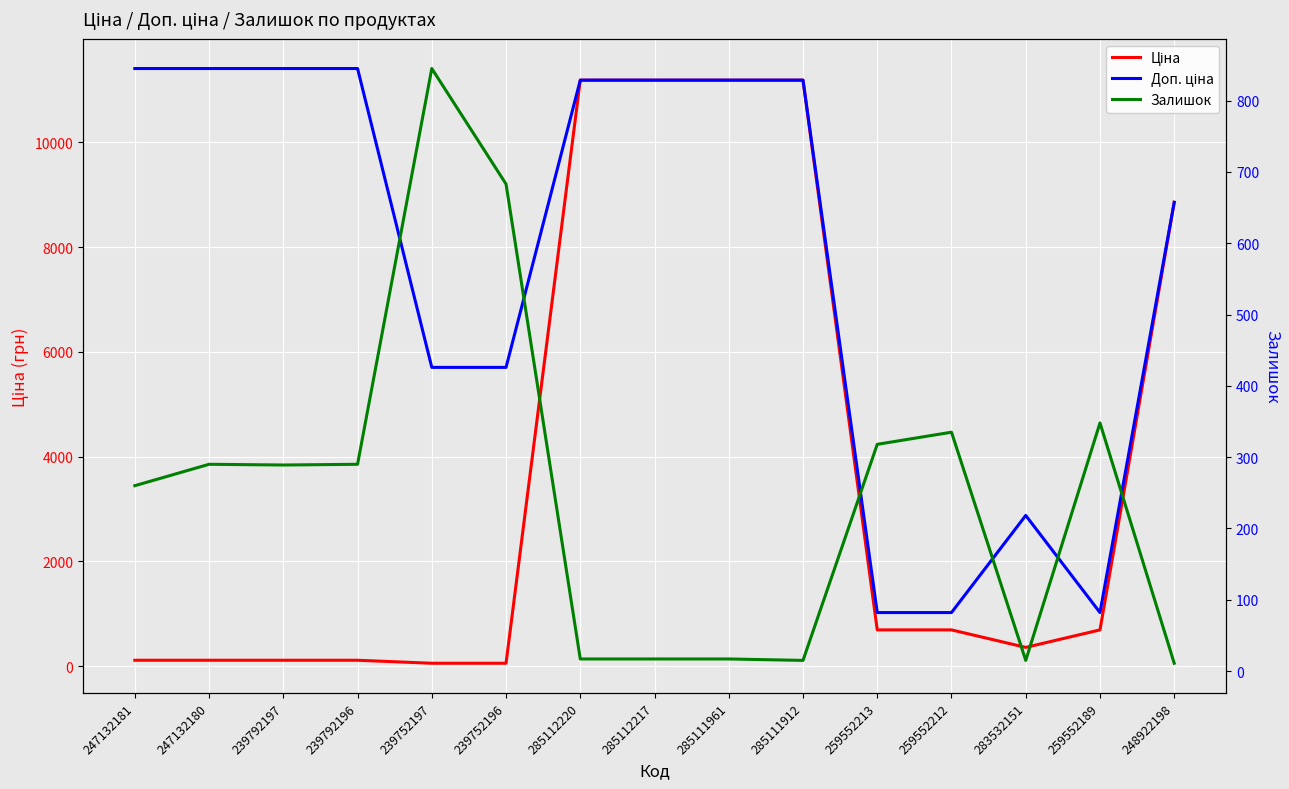

What is the smallest value displayed?

11.0